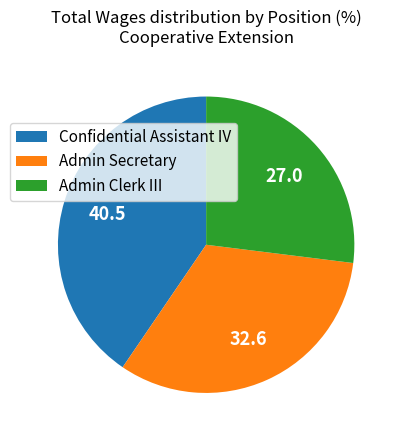

Which has a higher value, Confidential Assistant IV or Admin Secretary?

Confidential Assistant IV